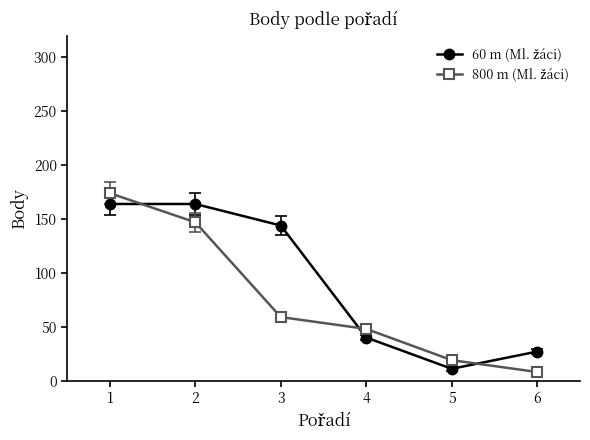

What is the spread (max minus min) of values at 2?

17